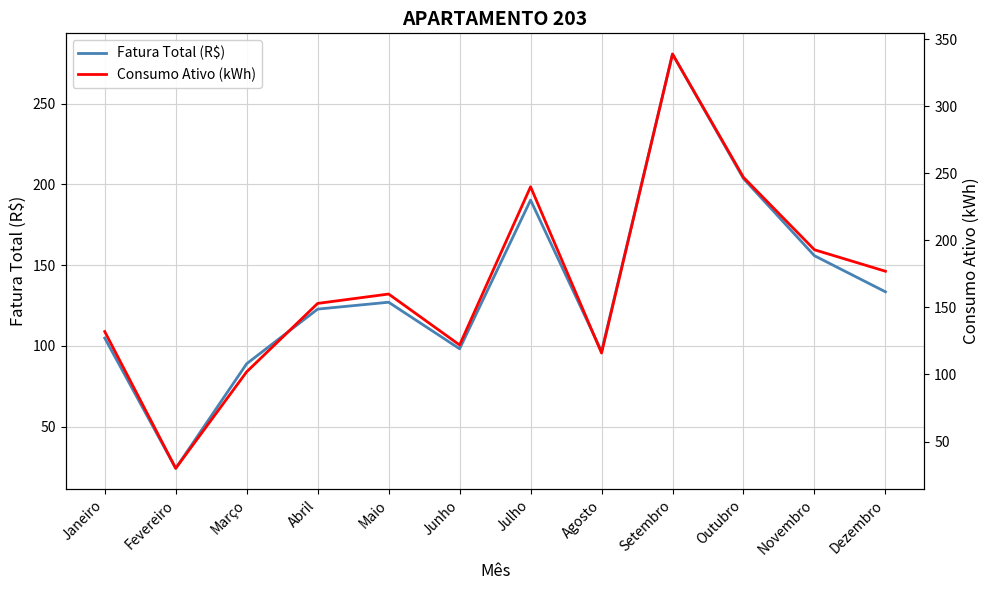

True or false: Consumo Ativo (kWh) and Fatura Total (R$) intersect in this chart.

False